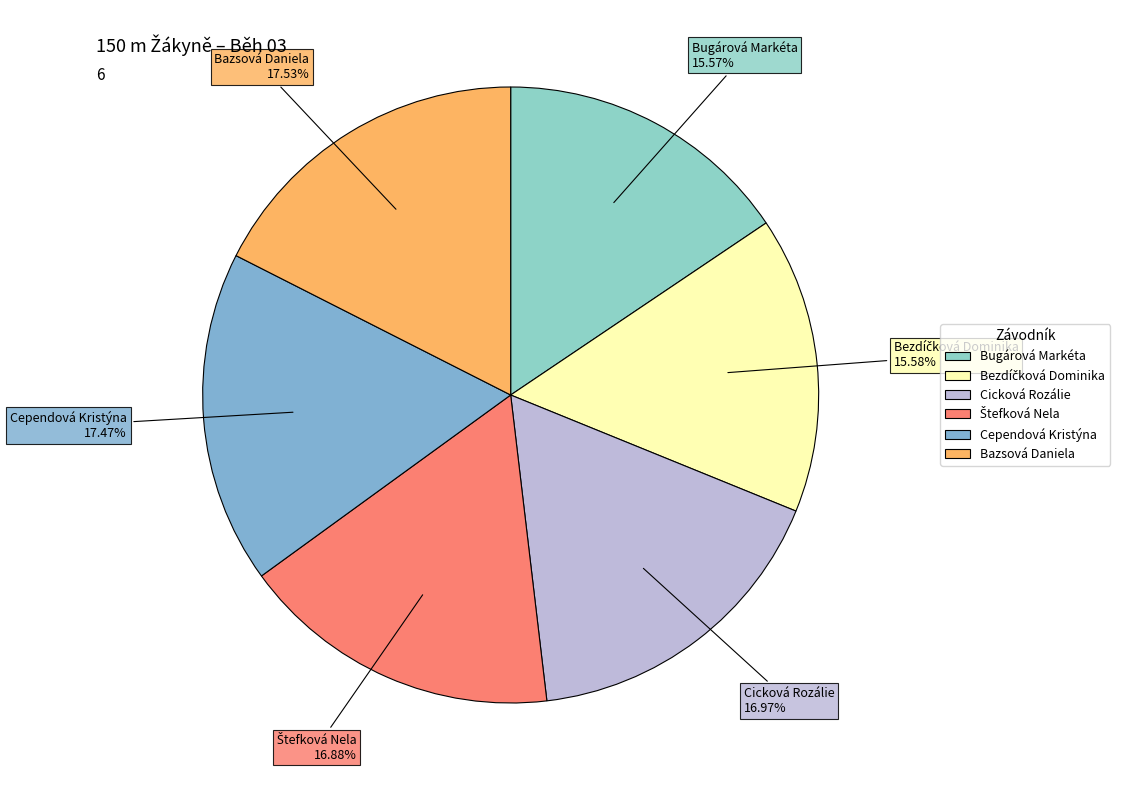

How many segments does this pie chart have?

6